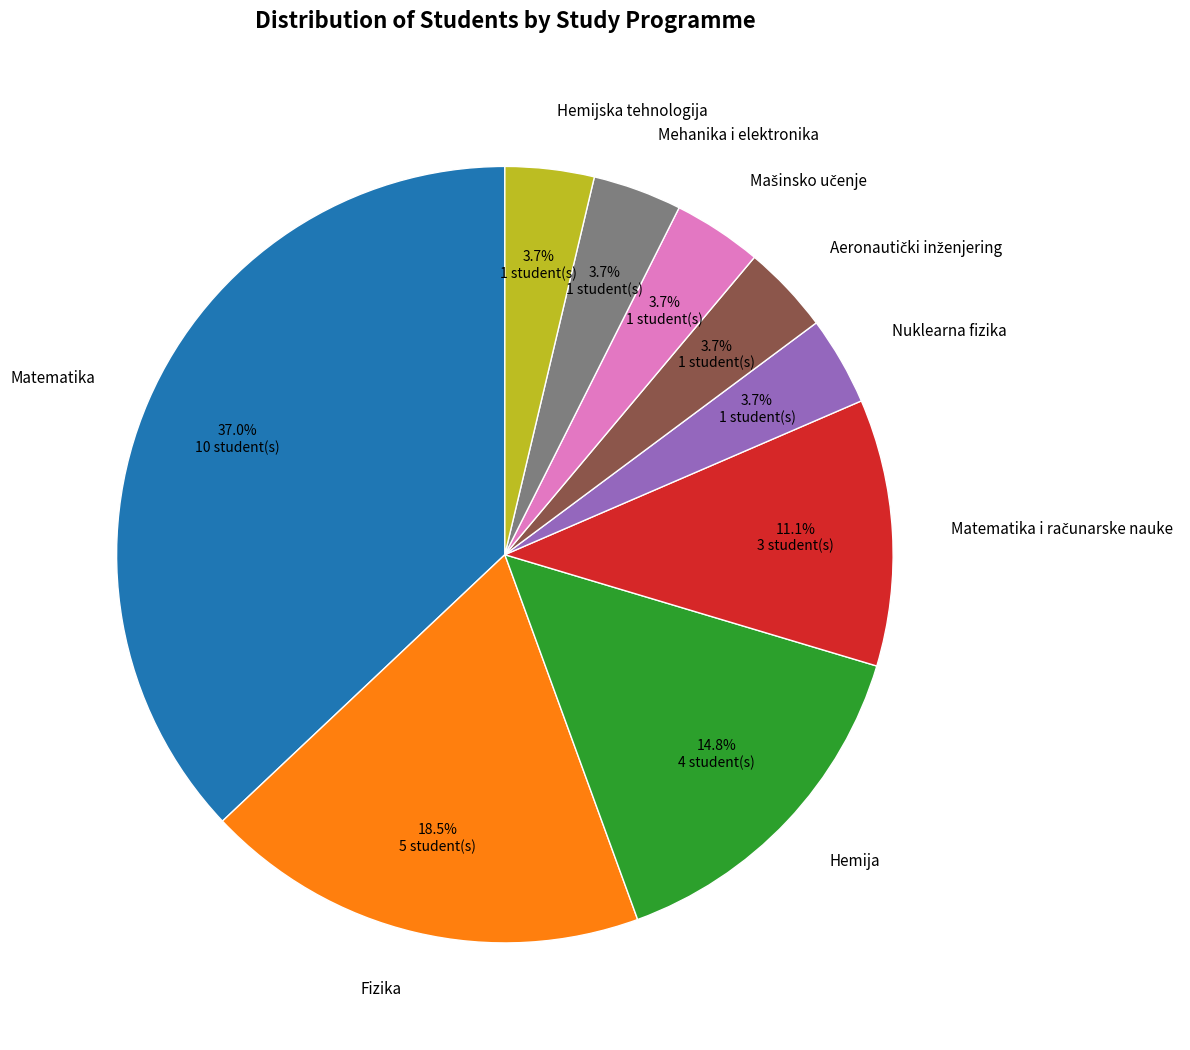

What is the total percentage of Hemijska tehnologija and Fizika?

22.2%